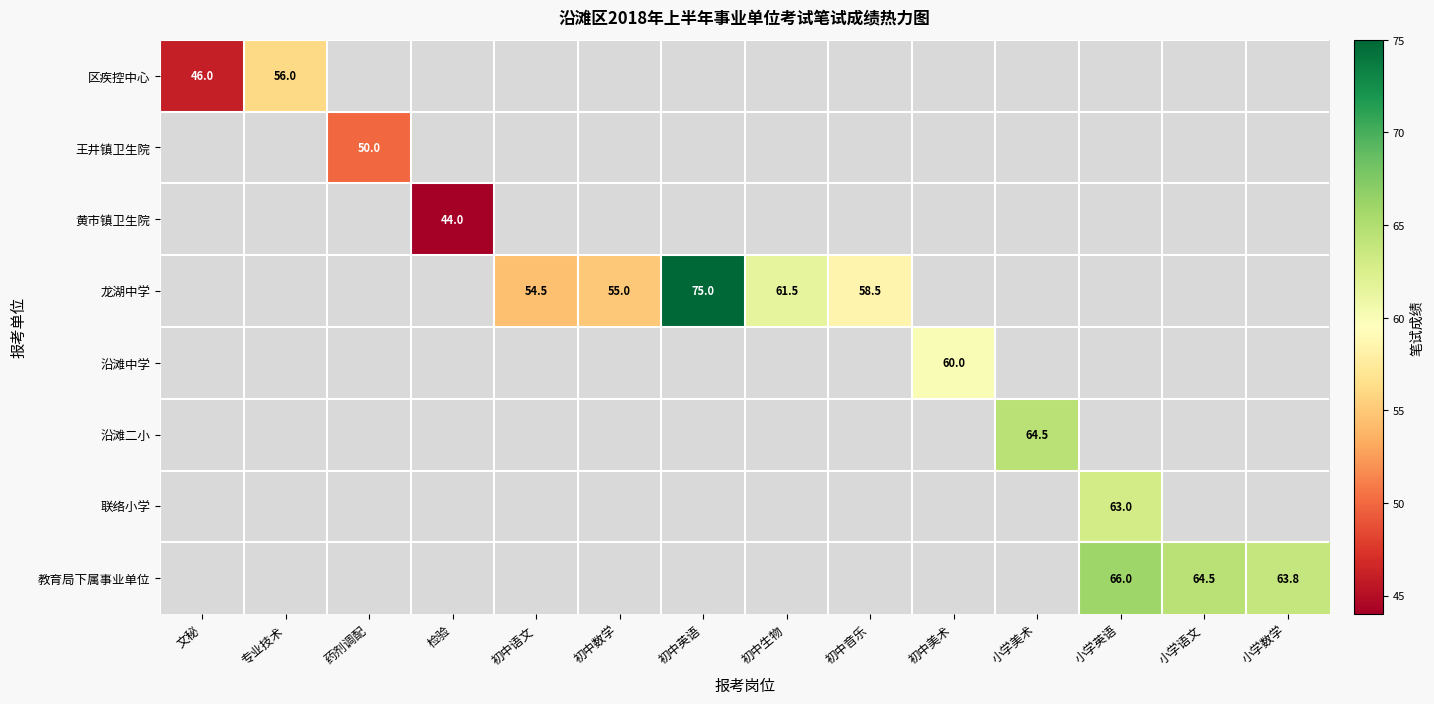

What is the minimum value shown in the chart?

44.0